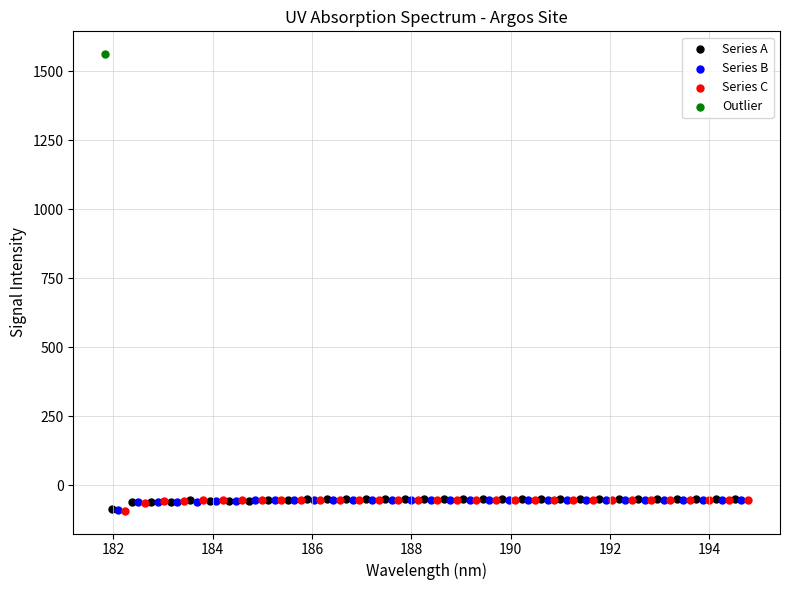

What are all the series names shown in the legend?

Series A, Series B, Series C, Outlier